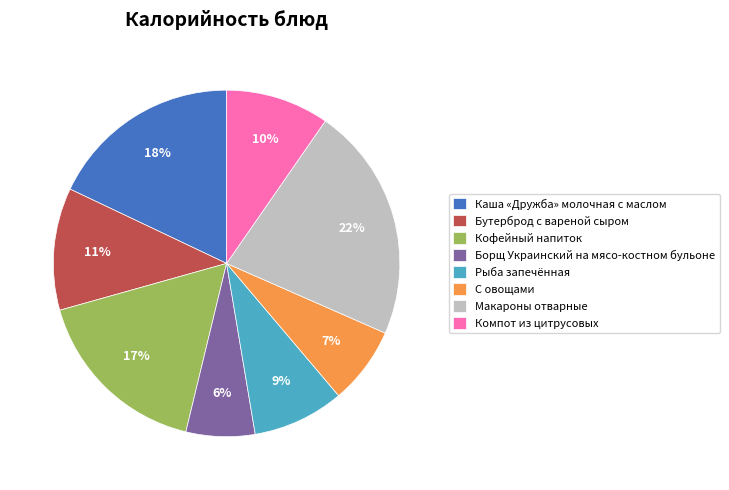

To the nearest percent, what percentage of the pie is Кофейный напиток?

17%